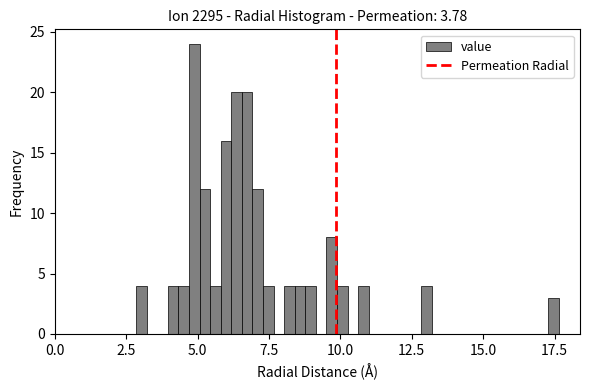

Around what value on the x-axis is the tallest bar? Give the approximate position of its centre, as read against the axis.

5.0